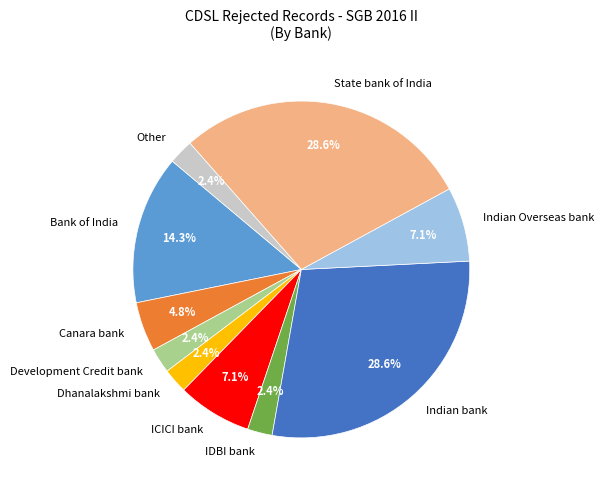

Combined, do Dhanalakshmi bank and Other account for over 50%?

No